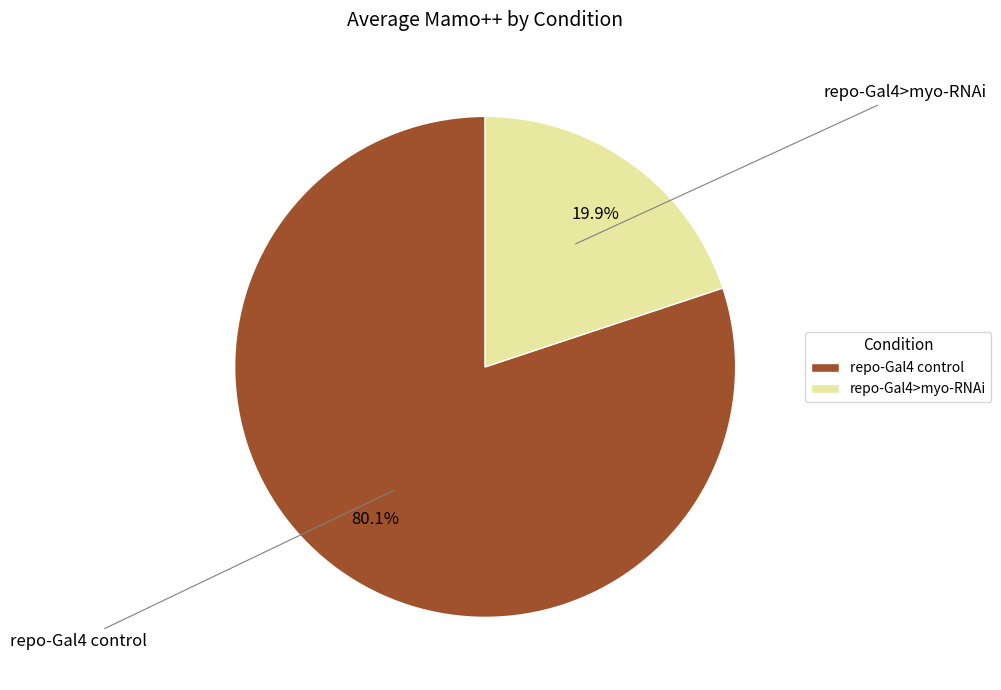

To the nearest percent, what percentage of the pie is repo-Gal4>myo-RNAi?

20%